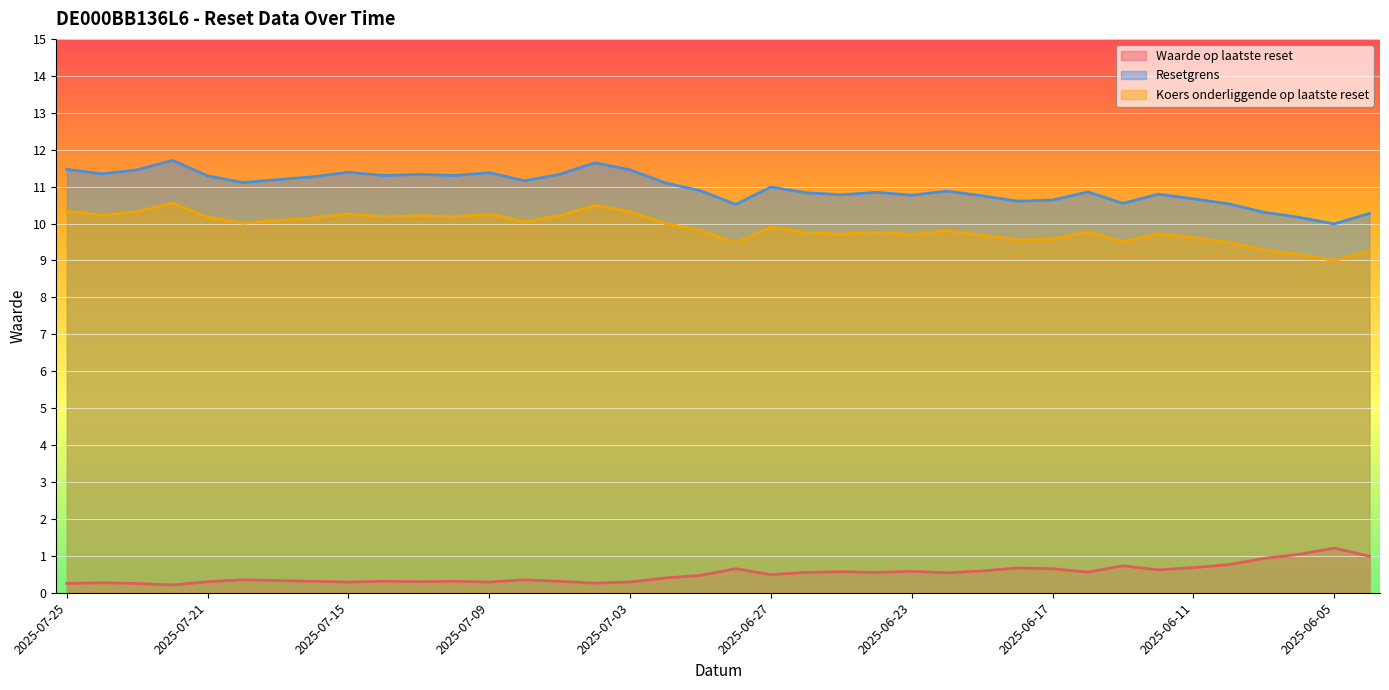

Which series has the largest total across all categories?

Resetgrens